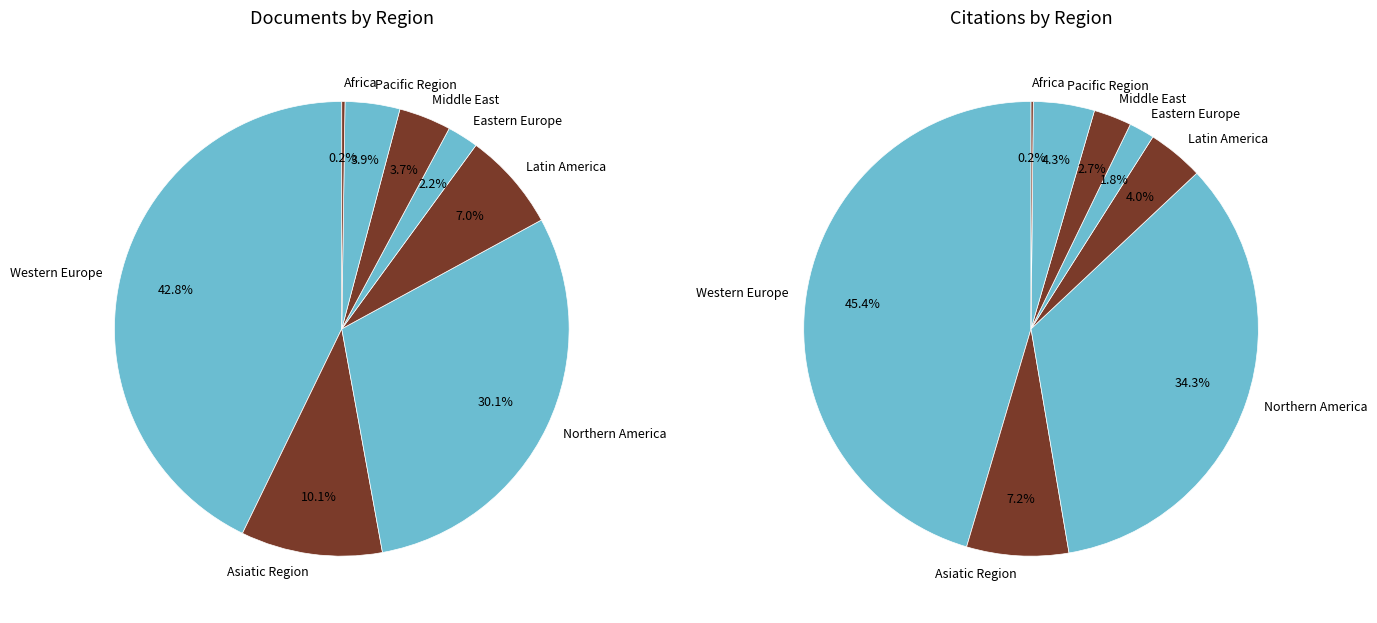

Does Africa account for over 50% of the chart?

No